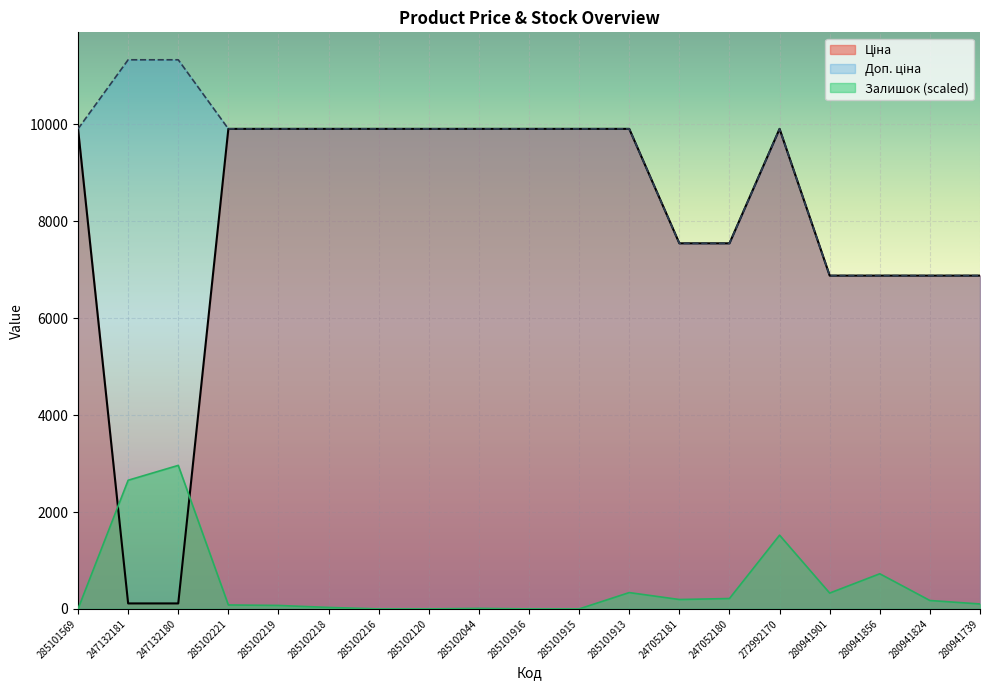

The Ціна series shows 6879.5 at 280941901. True or false?

True